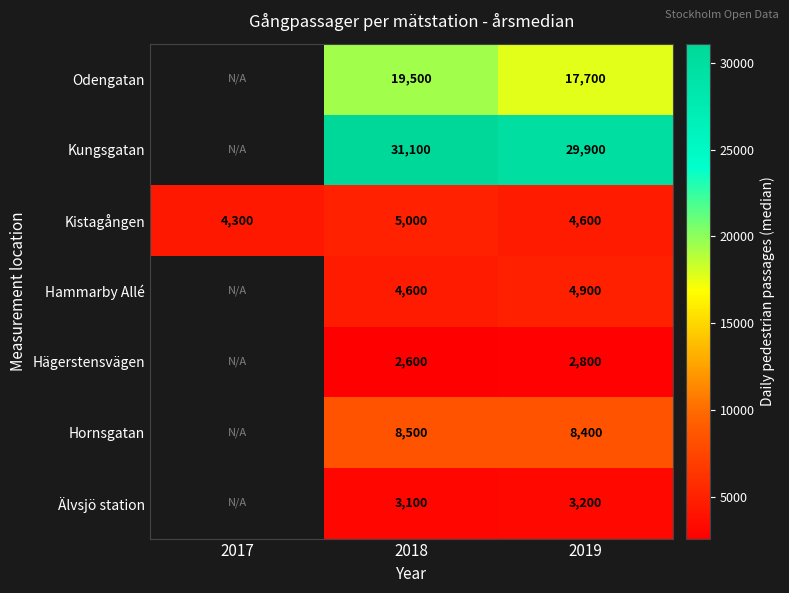

Read the Kistagången value at 2018, to the nearest 100.

5000